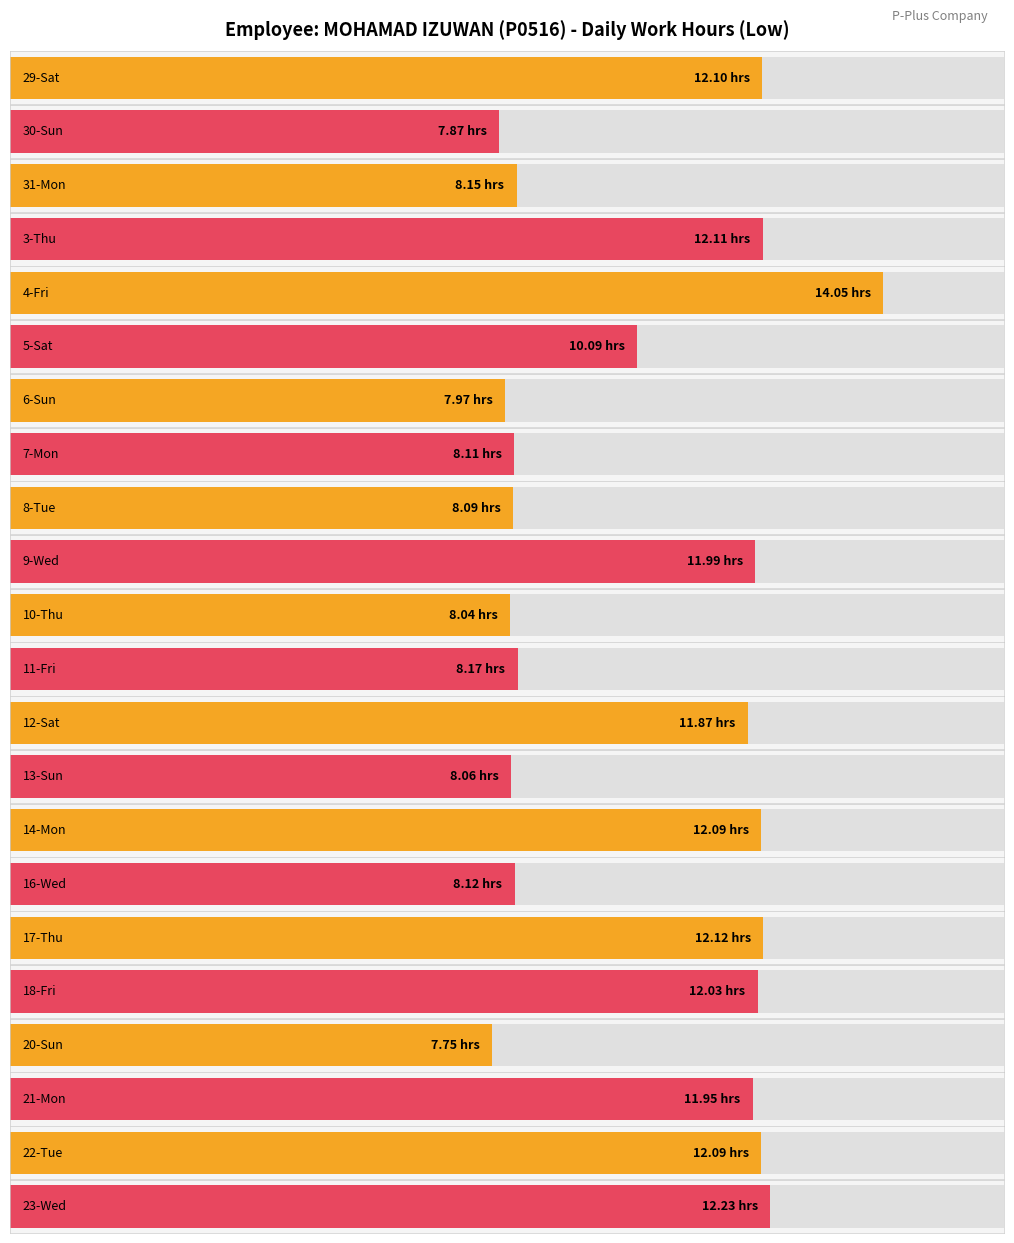

Does the chart contain stacked bars?

No